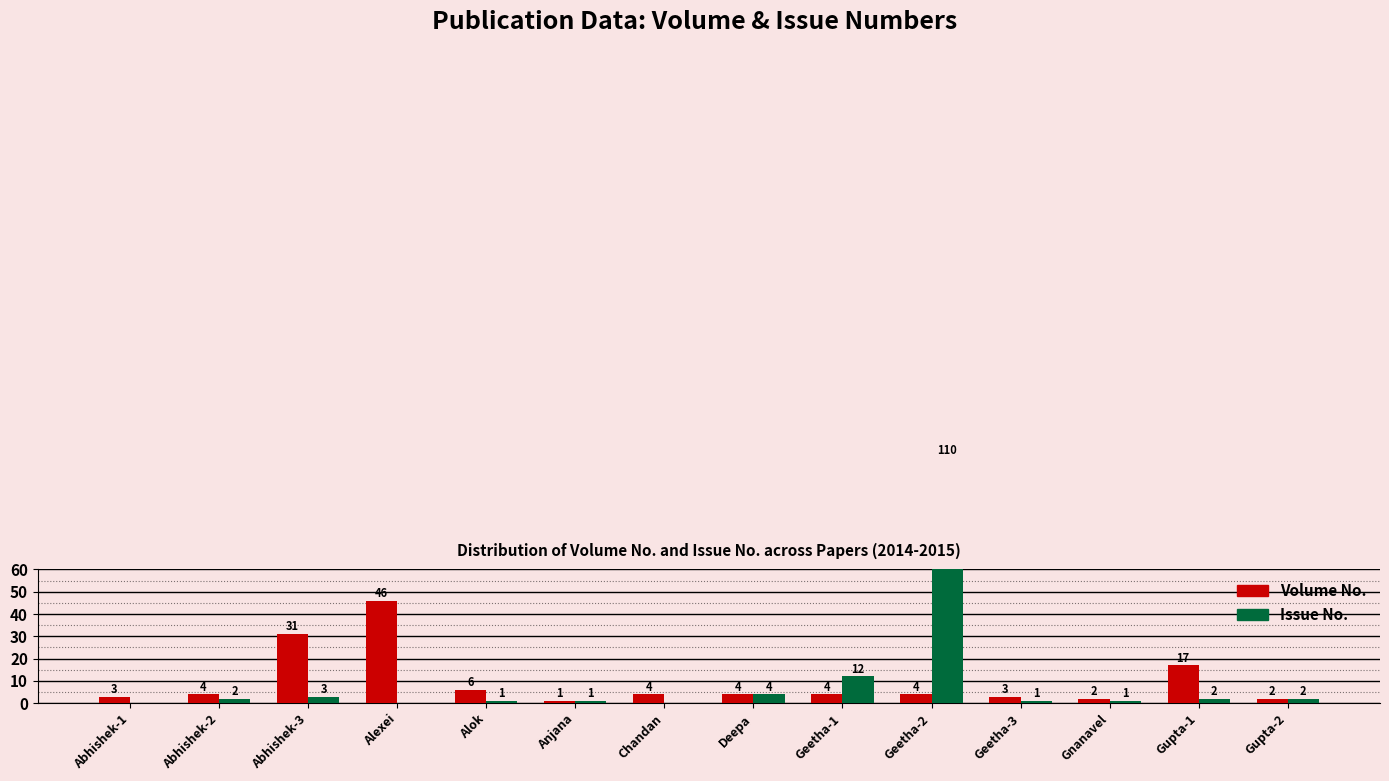

What is the difference between the maximum and minimum values in the Issue No. series?

110